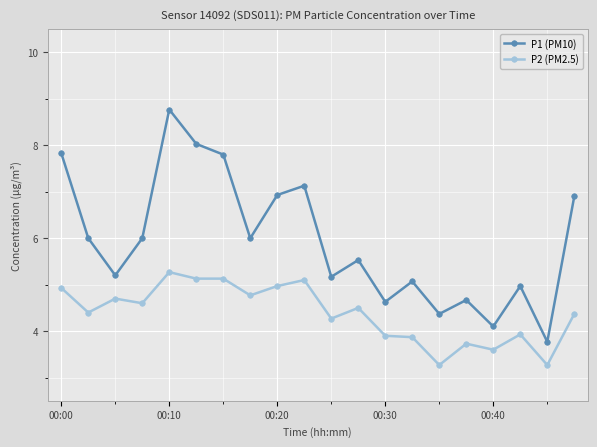

In P1 (PM10), how many points are lower than both neighbors (excluding endpoints)?

7